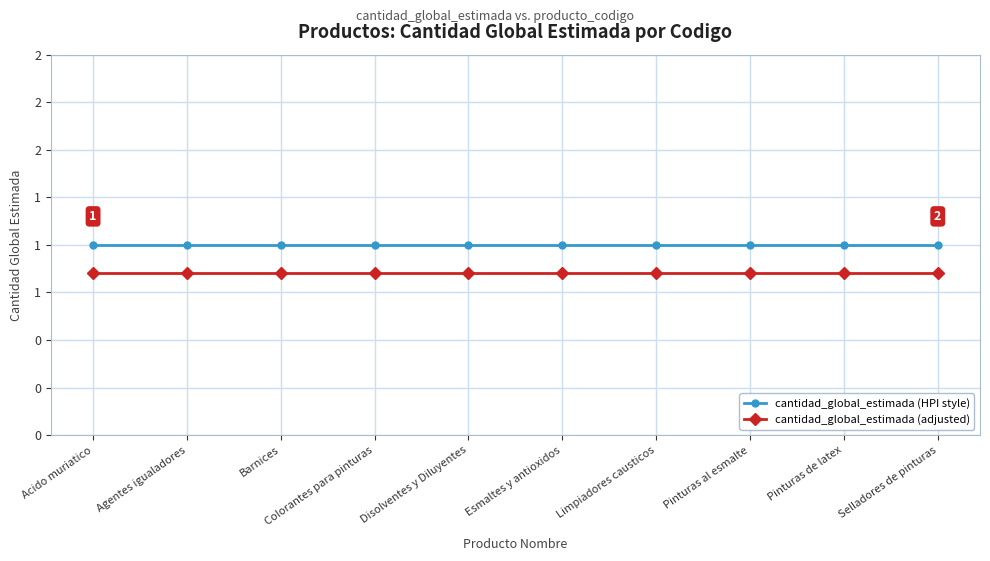

What is the label of the 7th point from the right?

Colorantes para pinturas